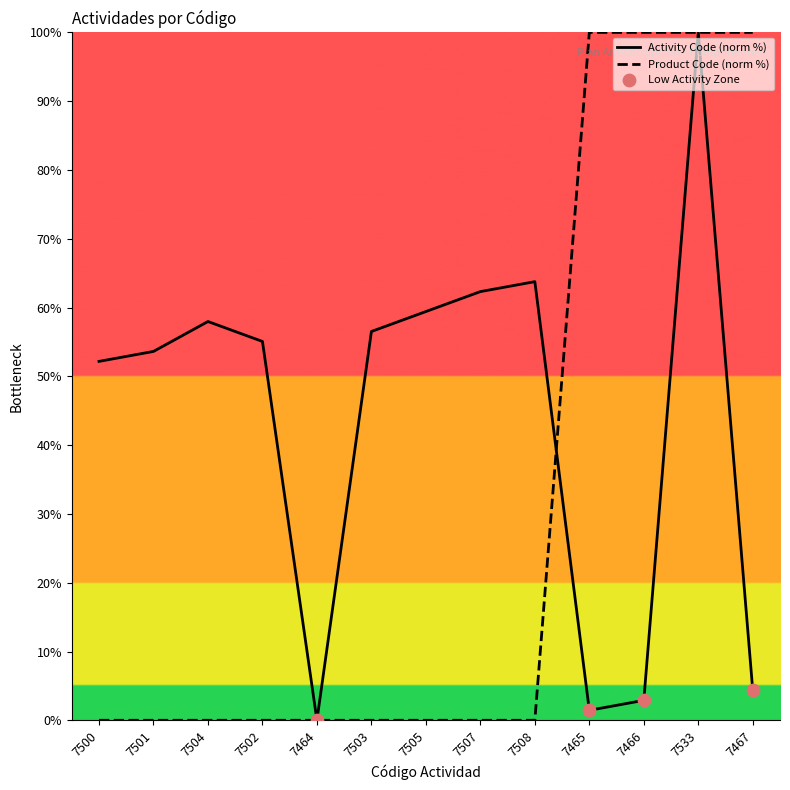

At which category is the sum across all series the highest?

7533